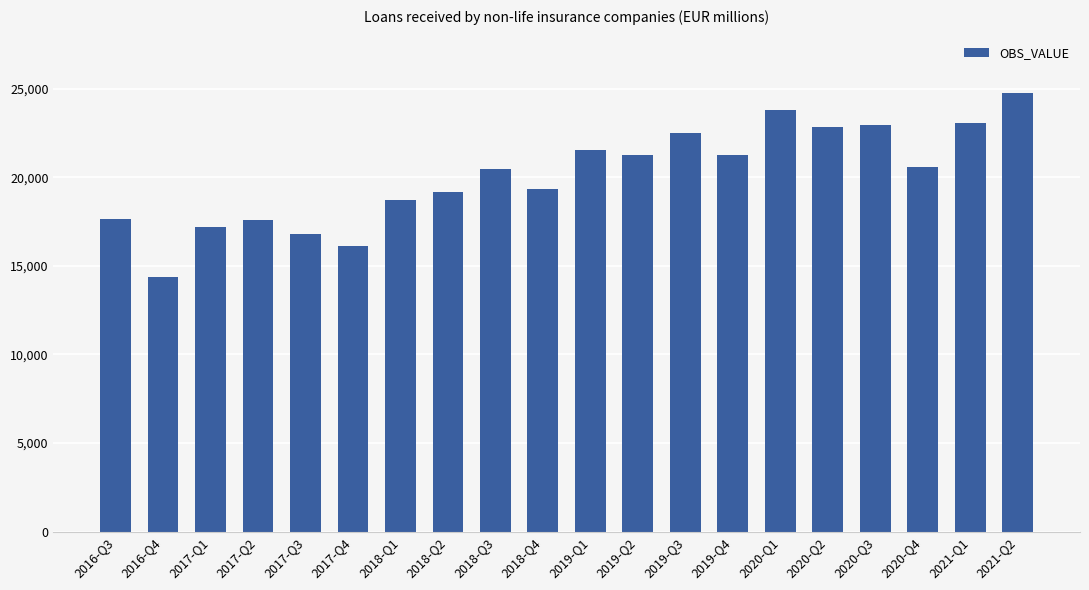

Which label corresponds to the smallest value in the chart?

2016-Q4